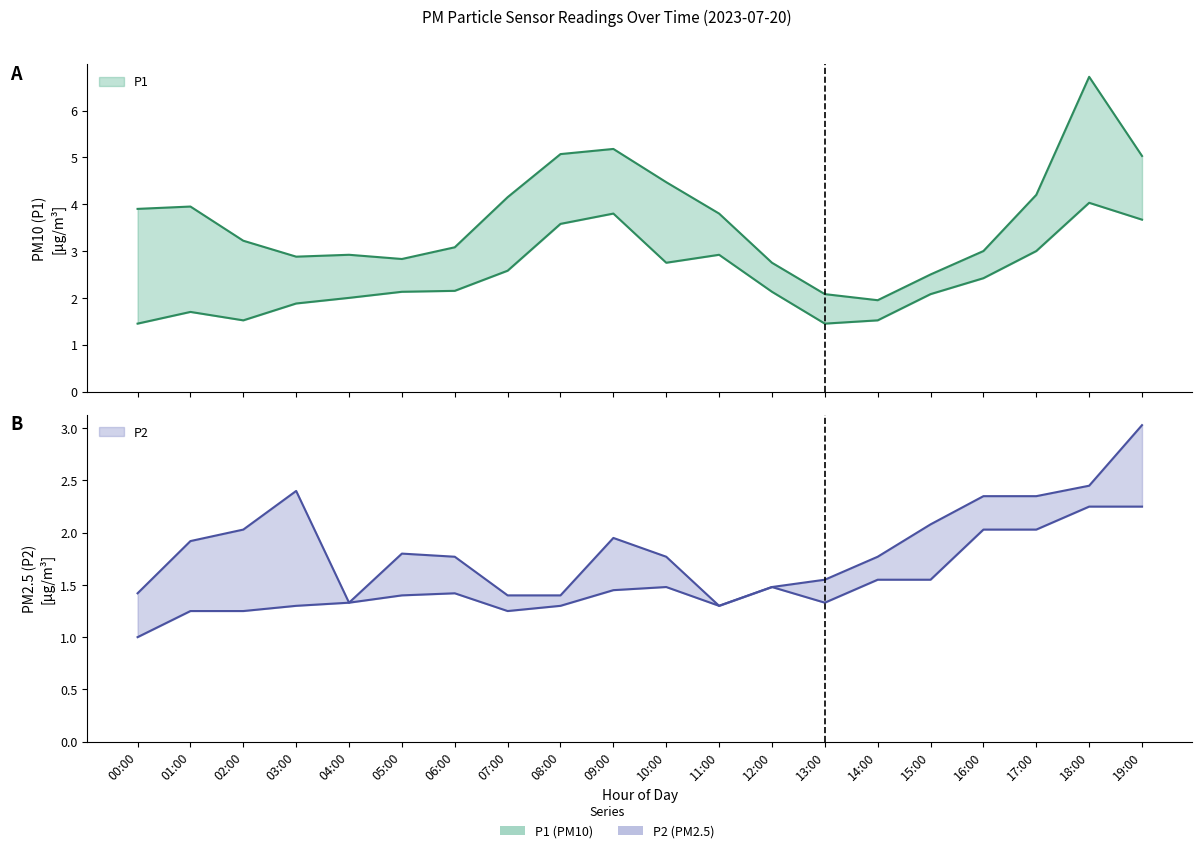

True or false: P2 has more than 1 points higher than both neighbors.

True